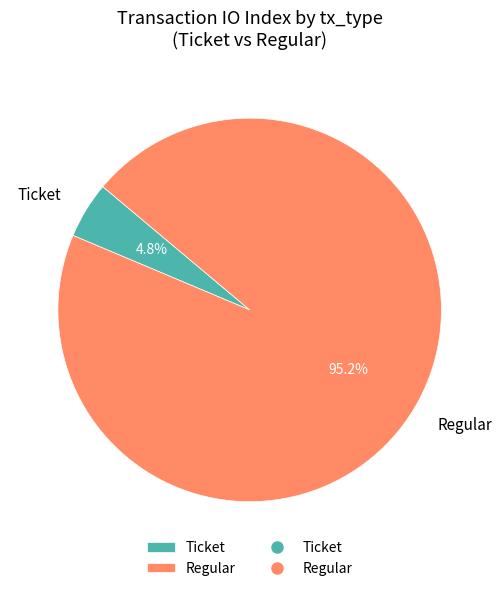

Between Regular and Ticket, which is larger?

Regular